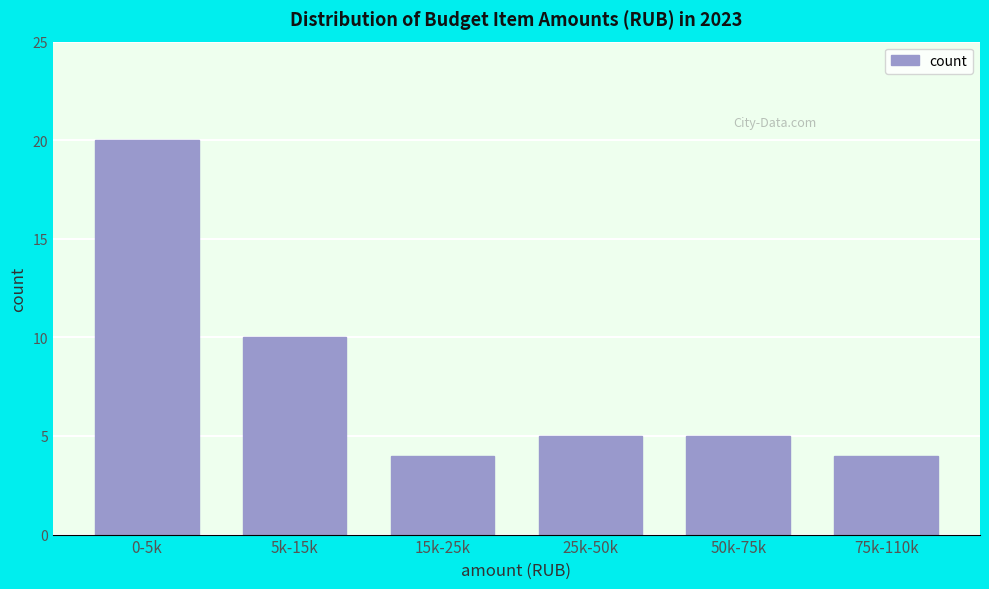

Reading left to right, extract all data points from this chart.

0-5k=20	5k-15k=10	15k-25k=4	25k-50k=5	50k-75k=5	75k-110k=4